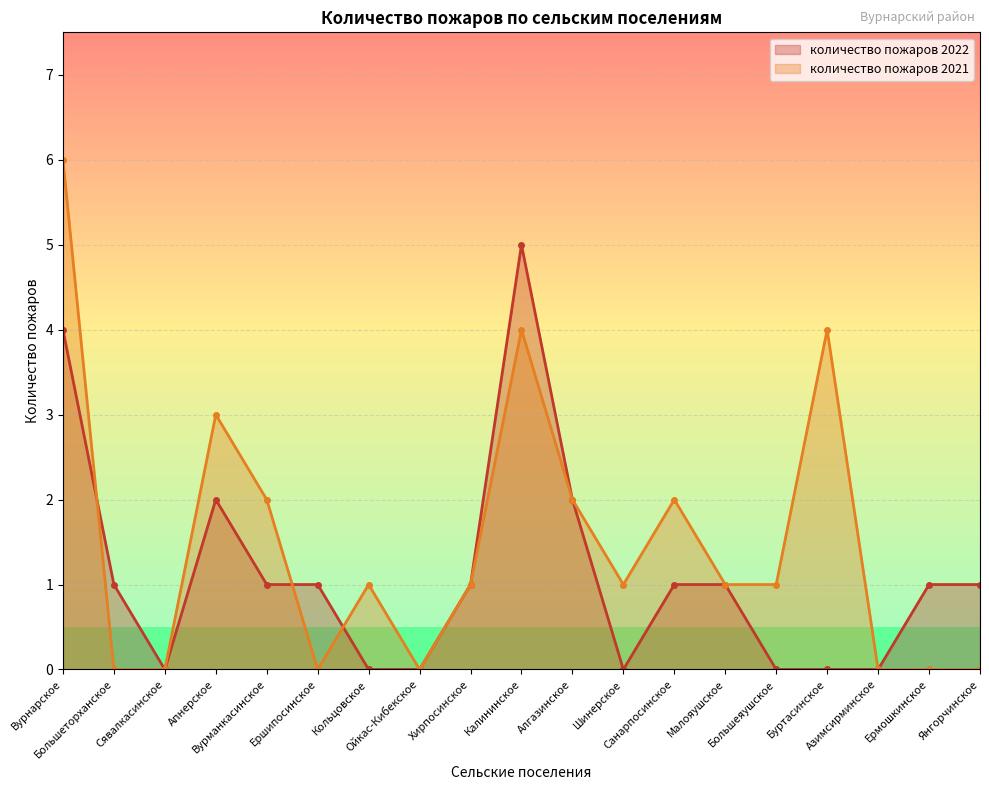

Which has a higher value, Апнерское or Сявалкасинское?

Апнерское